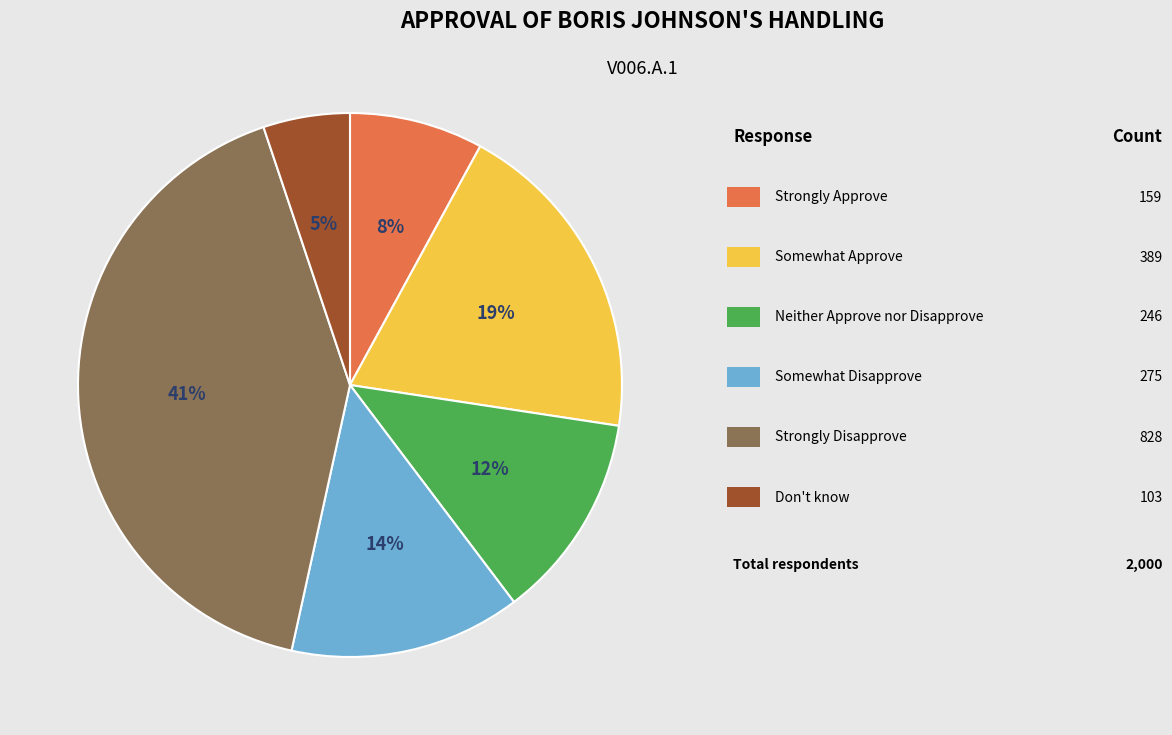

Is there a majority slice in this chart?

No